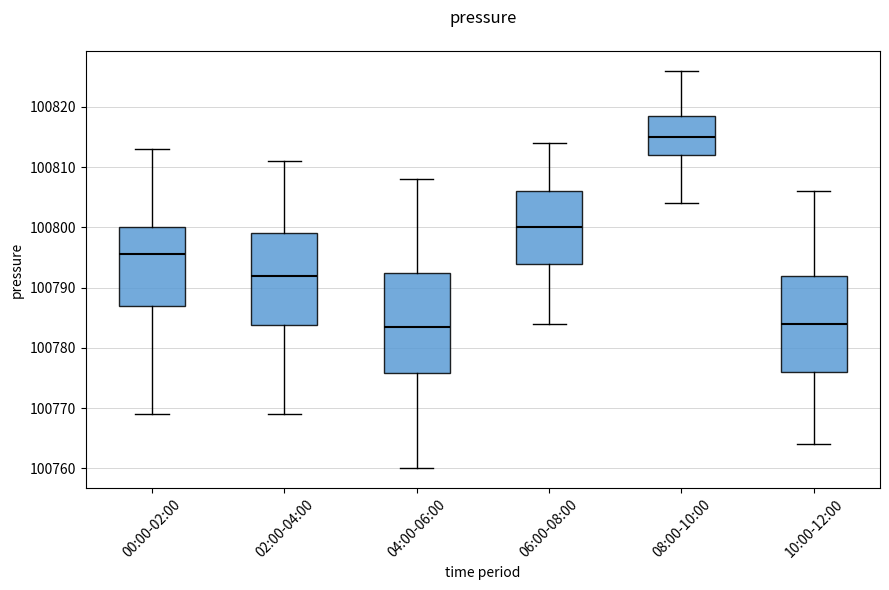

Reading left to right, read every box against the y-axis: the position of its median line, the range the box covers, and the ends of its whiskers. The values are not printed on the chart, so give them approximately, as read against the axis.

00:00-02:00: median 100796, box 100787 to 100800, whiskers 100769 to 100813
02:00-04:00: median 100792, box 100784 to 100799, whiskers 100769 to 100811
04:00-06:00: median 100784, box 100776 to 100793, whiskers 100760 to 100808
06:00-08:00: median 100800, box 100794 to 100806, whiskers 100784 to 100814
08:00-10:00: median 100815, box 100812 to 100819, whiskers 100804 to 100826
10:00-12:00: median 100784, box 100776 to 100792, whiskers 100764 to 100806